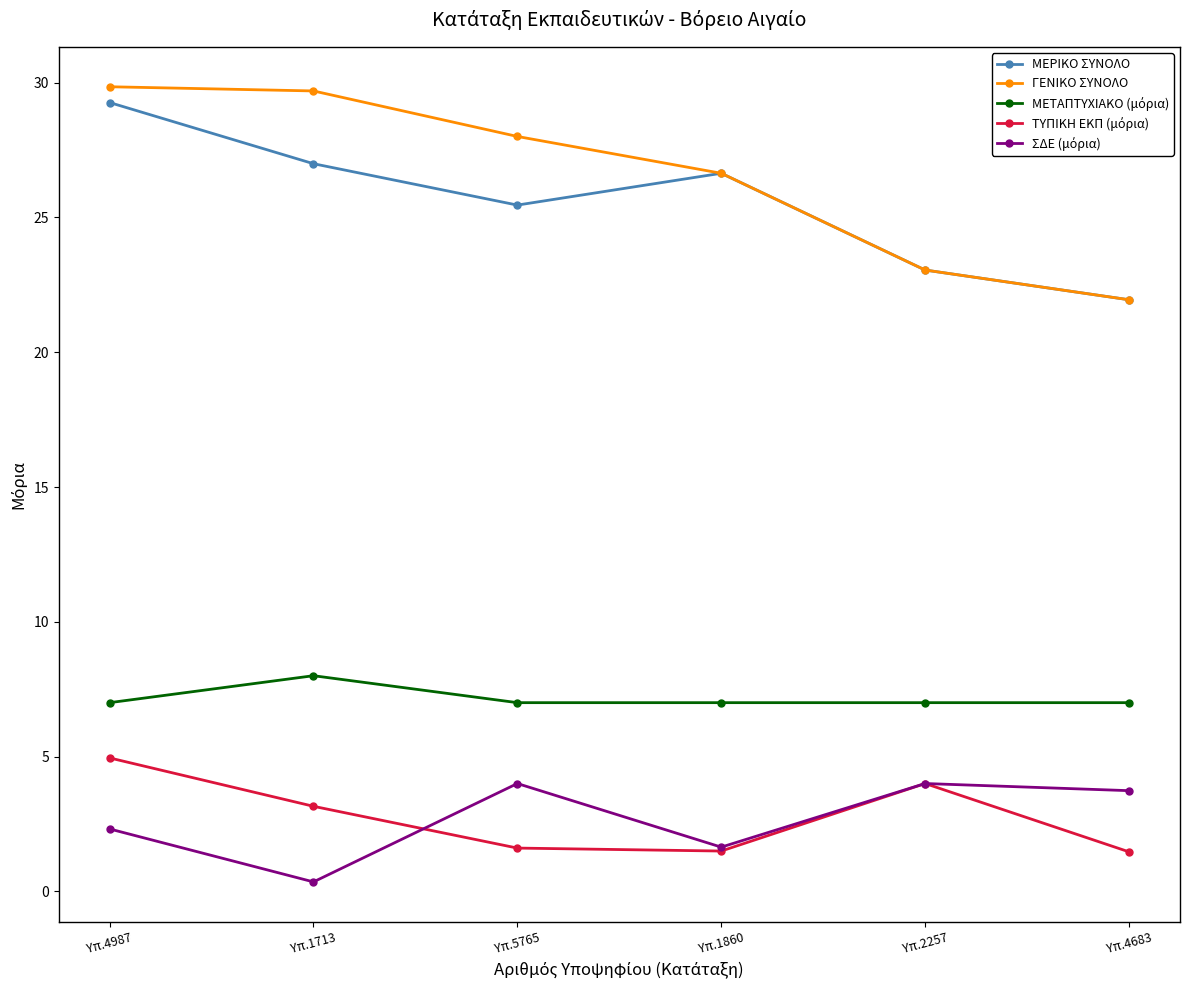

True or false: ΓΕΝΙΚΟ ΣΥΝΟΛΟ has a value of 28.0 at Υπ.5765.

True